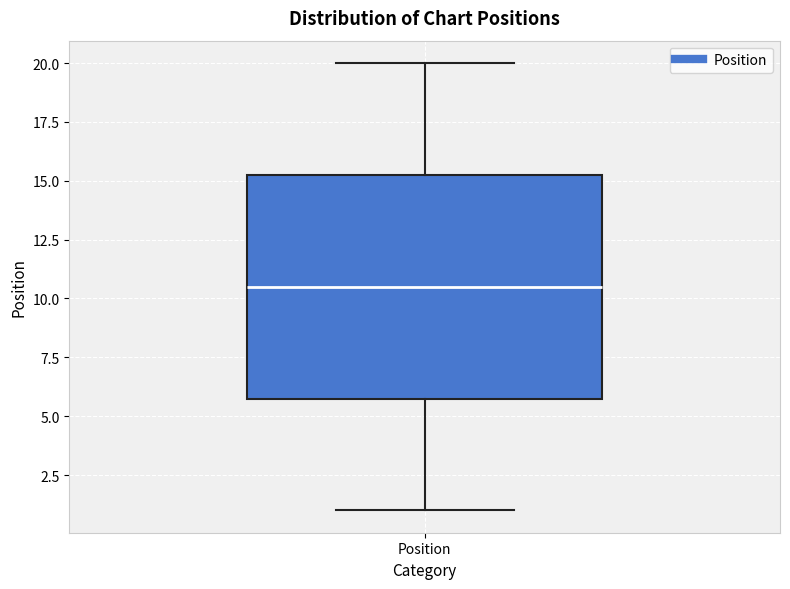

Read this box plot against the y-axis: the position of the median line, the range covered by the box, and the ends of both whiskers. The values are not printed on the chart, so give them approximately, as read against the axis.

median 10.5, box 6.0 to 15.5, whiskers 1.0 to 20.0